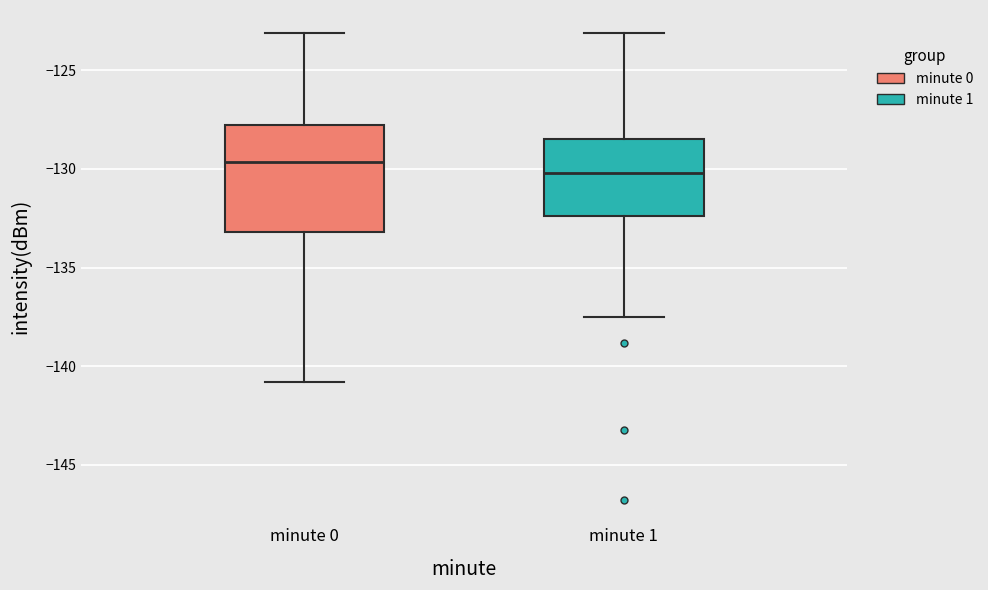

Reading left to right, read every box against the y-axis: the position of its median line, the range the box covers, and the ends of its whiskers. The values are not printed on the chart, so give them approximately, as read against the axis.

minute 0: median -129.5, box -133.0 to -128.0, whiskers -141.0 to -123.0
minute 1: median -130.0, box -132.5 to -128.5, whiskers -137.5 to -123.0